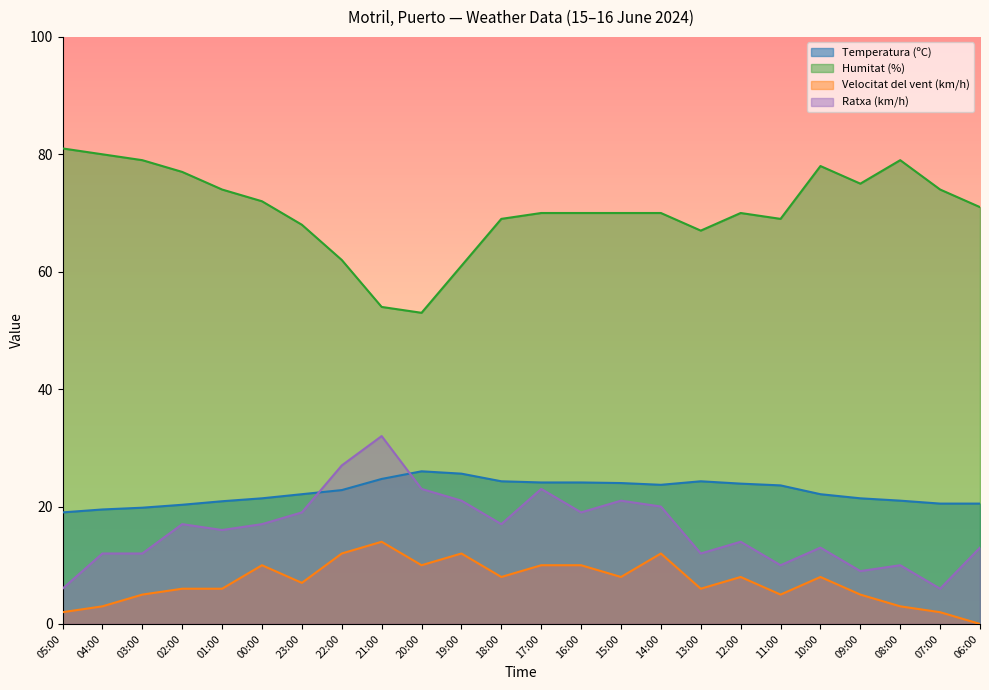

At which category is the sum across all series the highest?

17:00